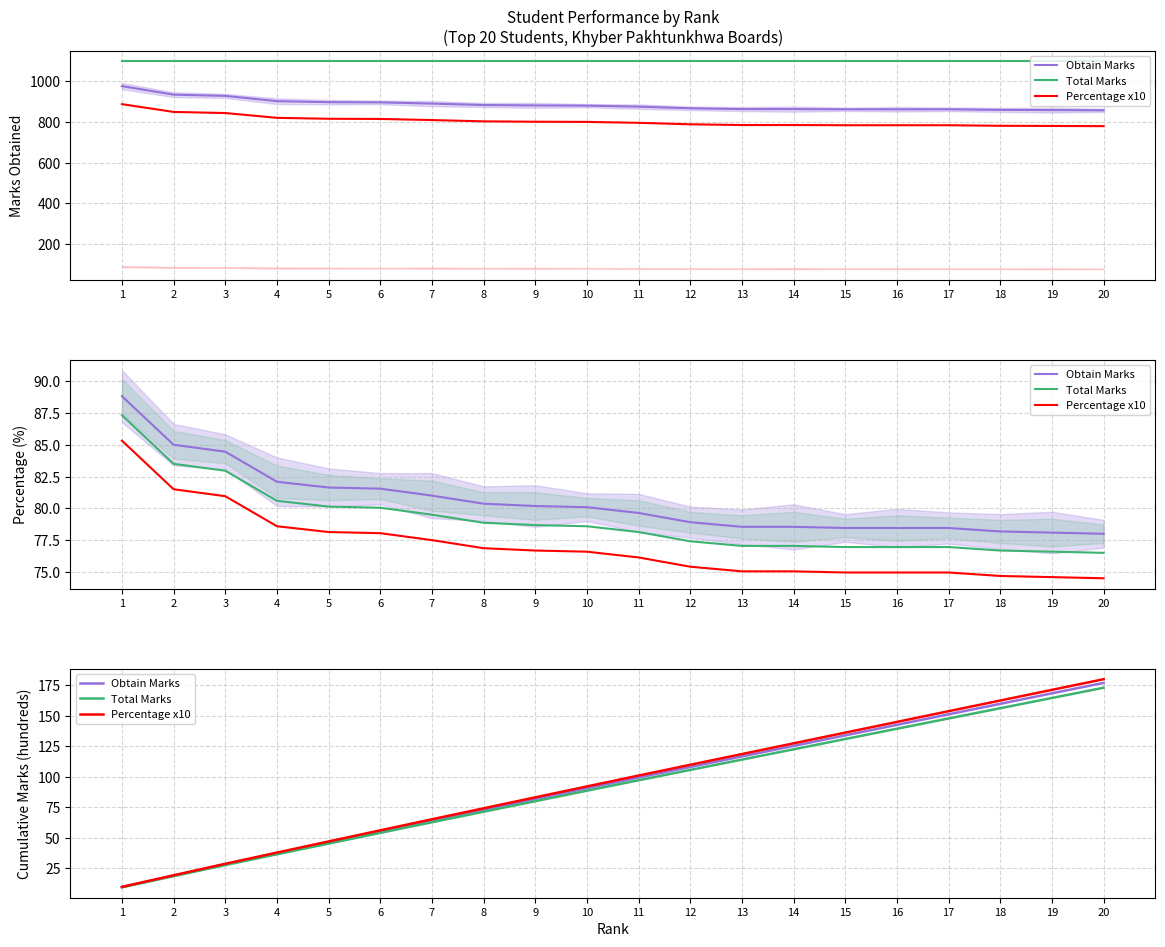

What is the difference between the highest and lowest values at 3?

1.1